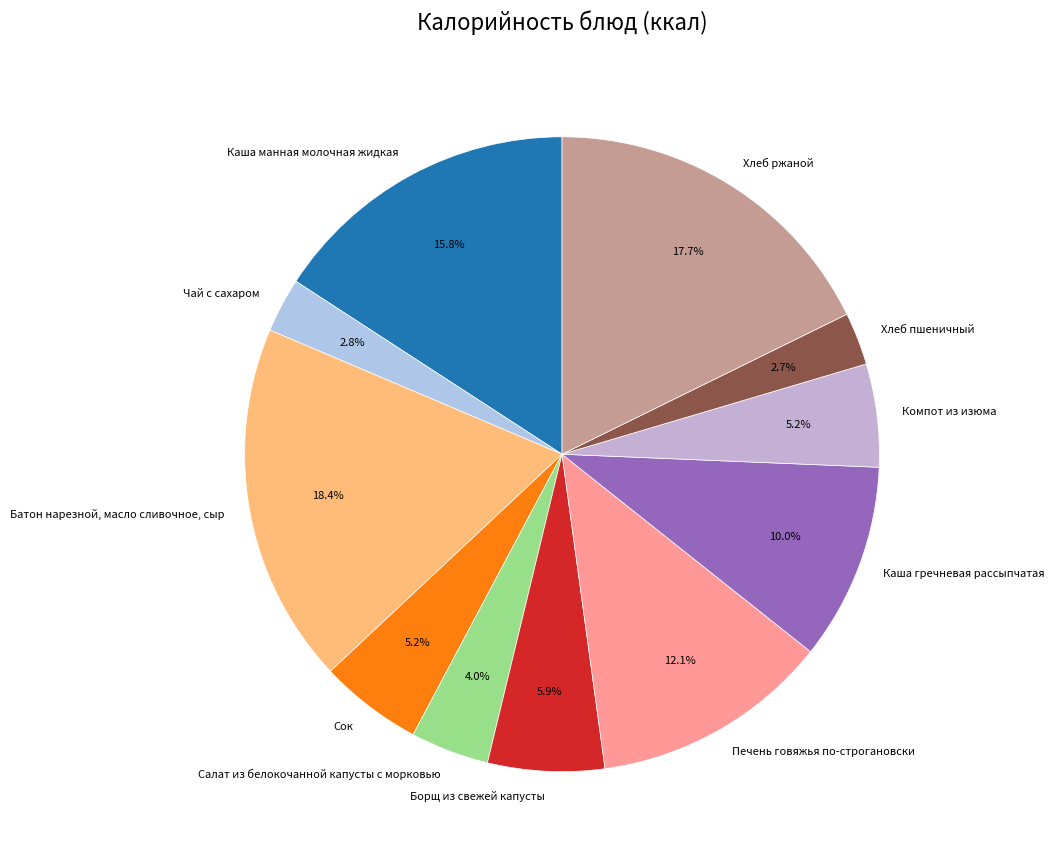

Does Борщ из свежей капусты account for over 50% of the chart?

No